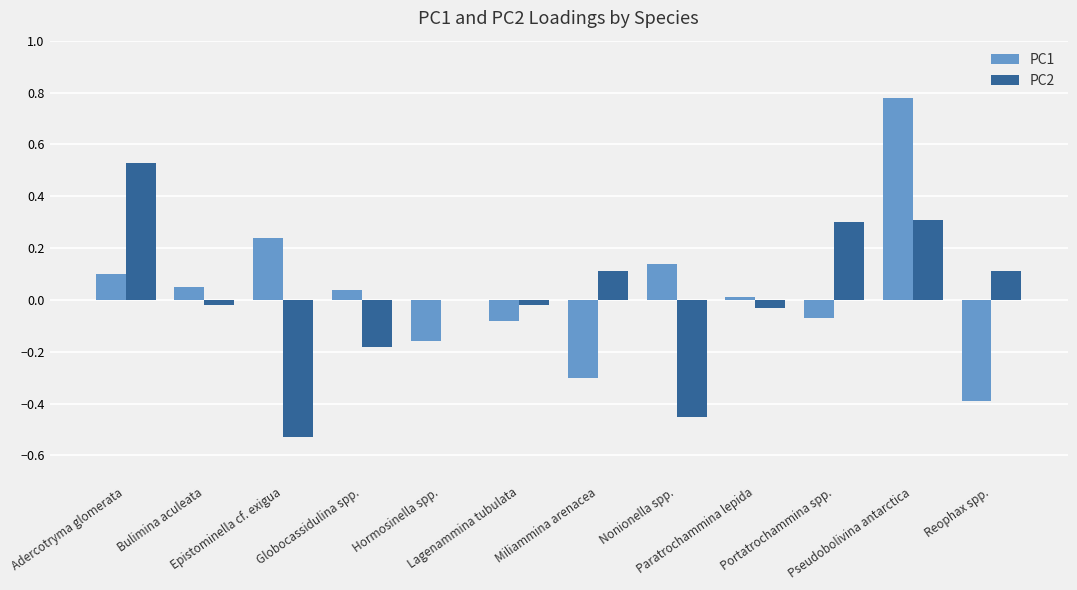

What is the total value across all series at Hormosinella spp.?

-0.2